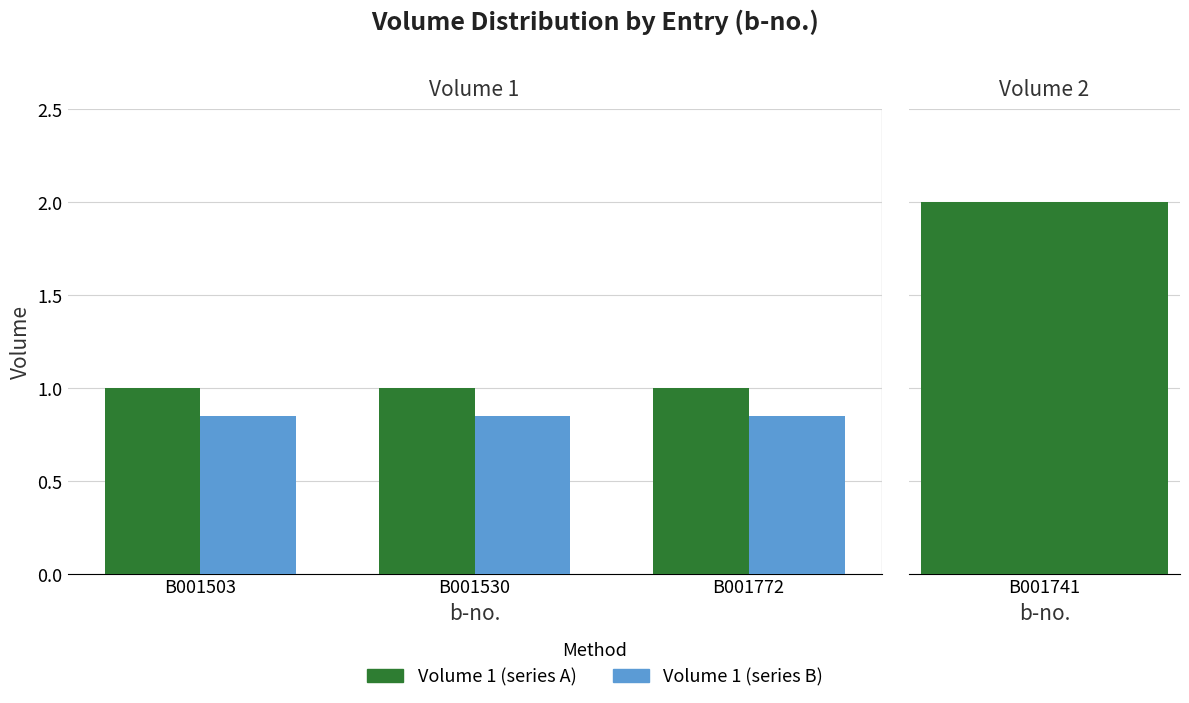

At which label is the value closest to 1?

B001503